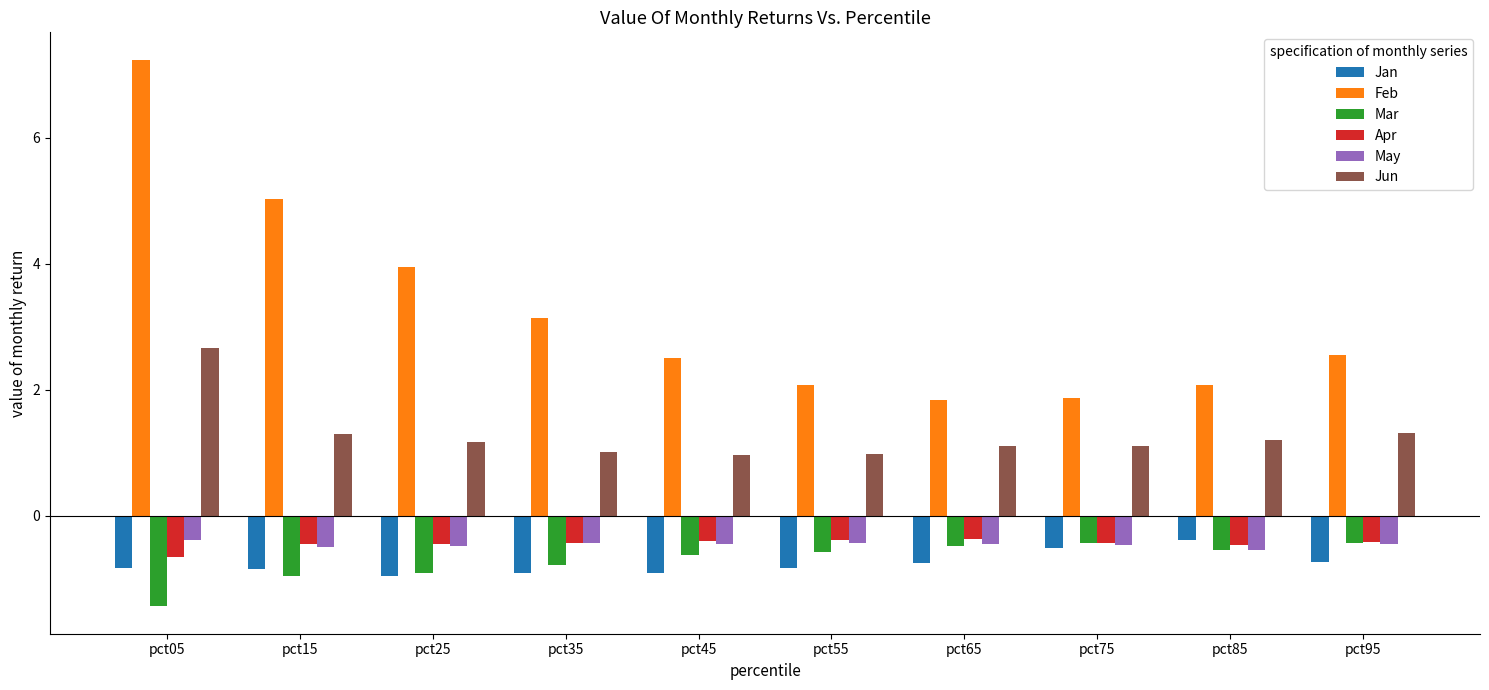

What is the sum of all Apr values?

-4.5